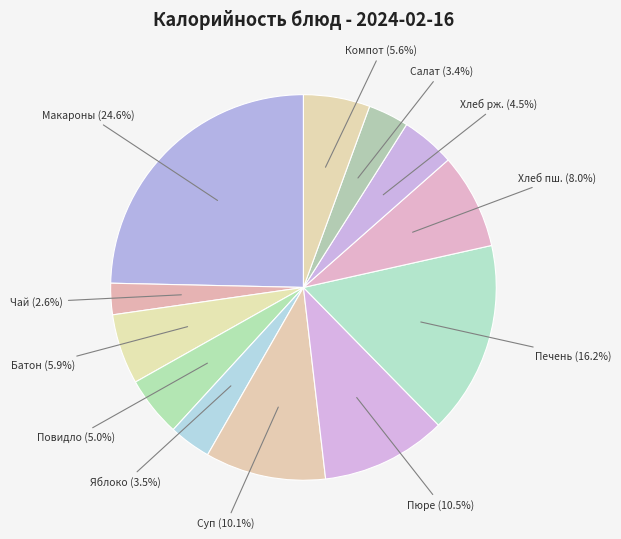

Rank the categories by value from highest to lowest.

Макароны отварные с маслом и сыром, Печень тушеная в соусе, Картофельное пюре, Суп картофельный с фрикадельками, Пшеничный, Батон, Компот из свежих яблок, Повидло фруктовое, Ржано-пшеничный, Яблоко, Салат из свежей капусты, Чай с сахаром